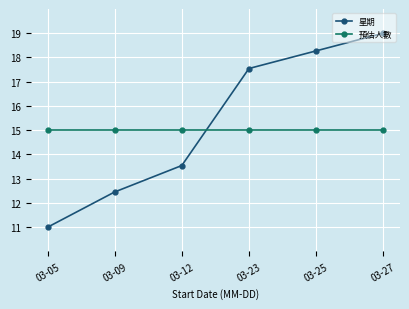

What is the sum of all 預估人數 values?

90.0